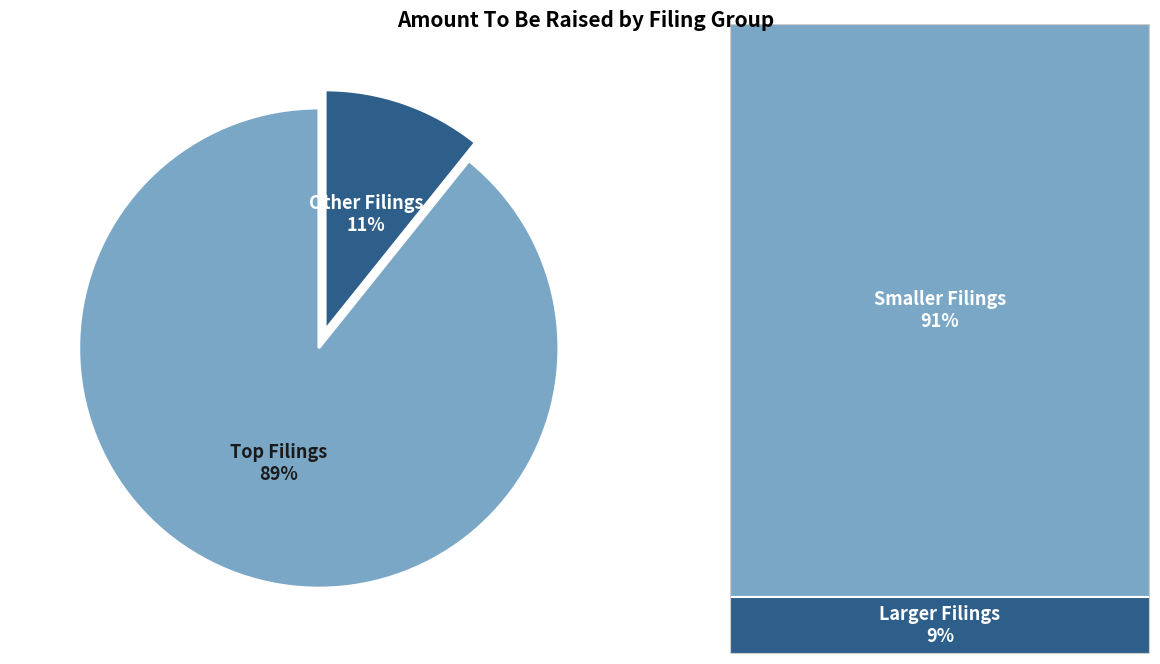

To the nearest percent, what portion does Other Filings represent?

11%